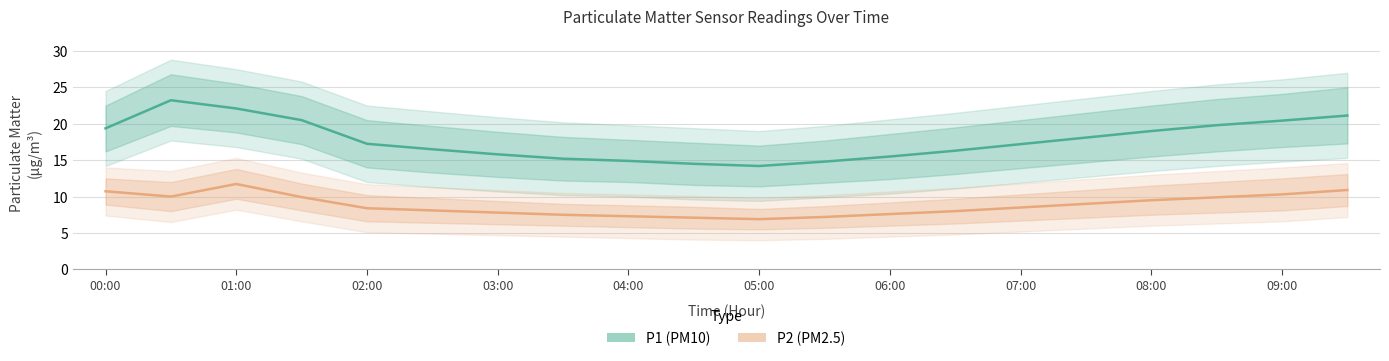

True or false: P2 (PM2.5) has a value of 4.8 at 05:00.

False